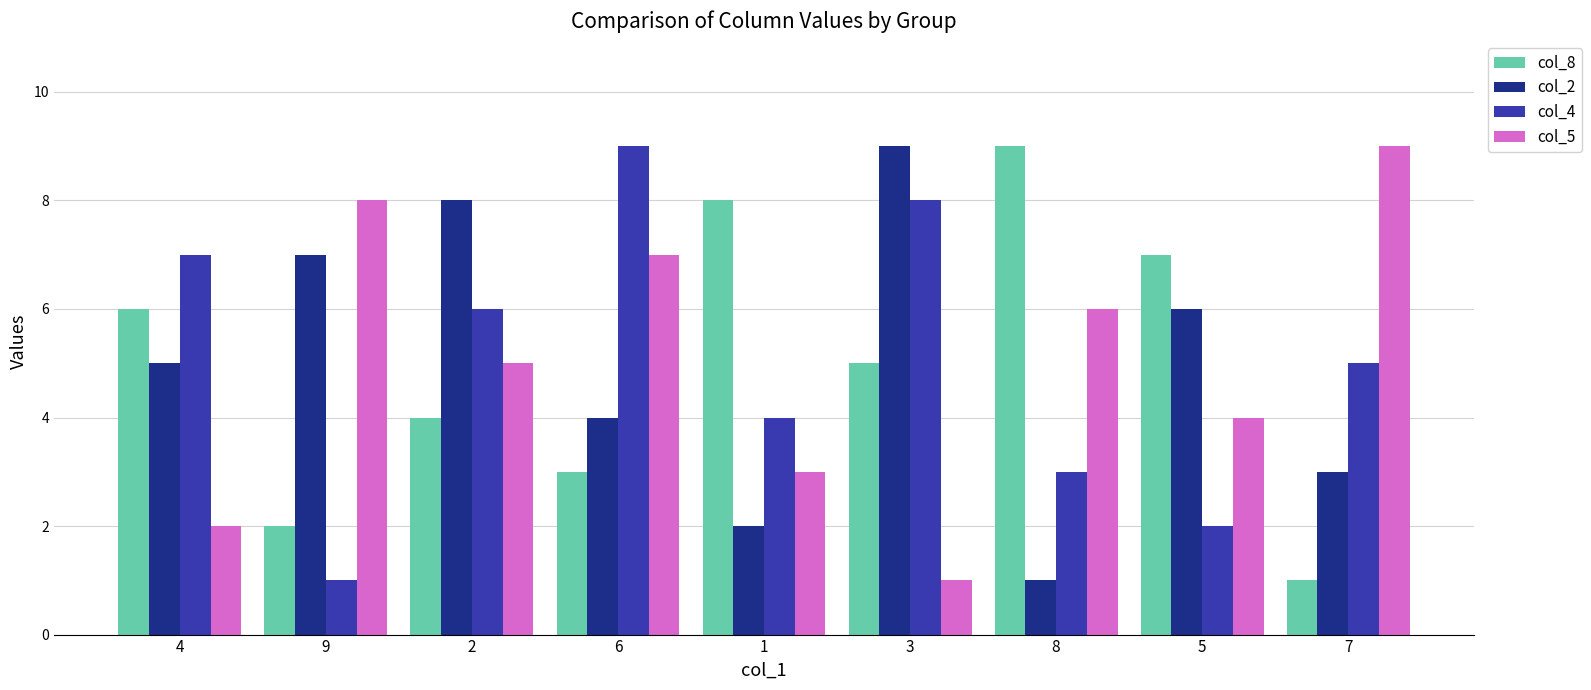

What is the smallest value displayed?

1